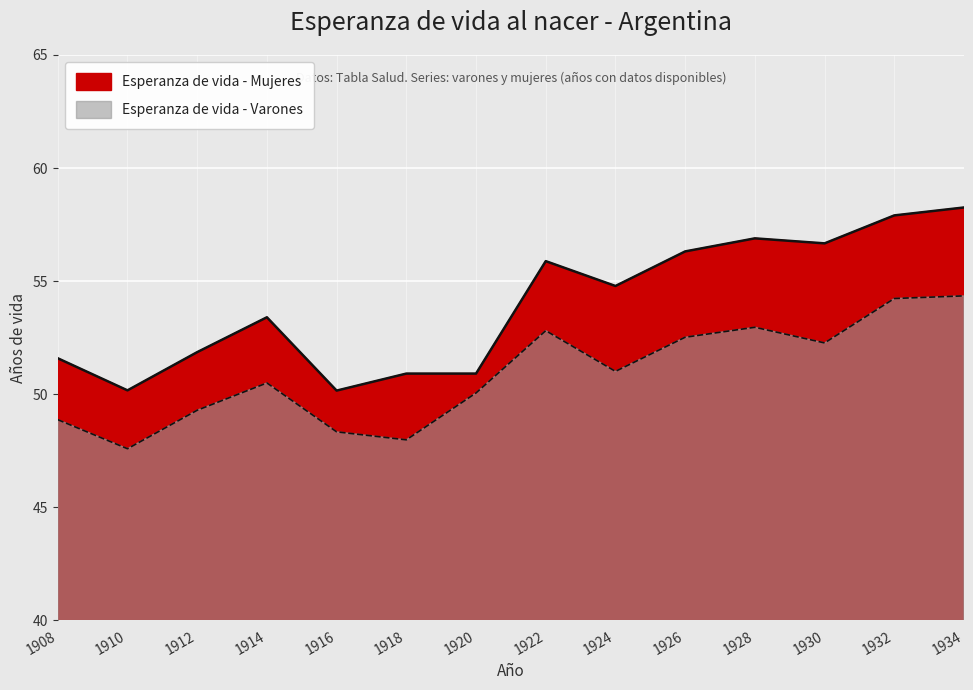

True or false: Esperanza de vida - Varones and Esperanza de vida - Mujeres cross at least once.

False